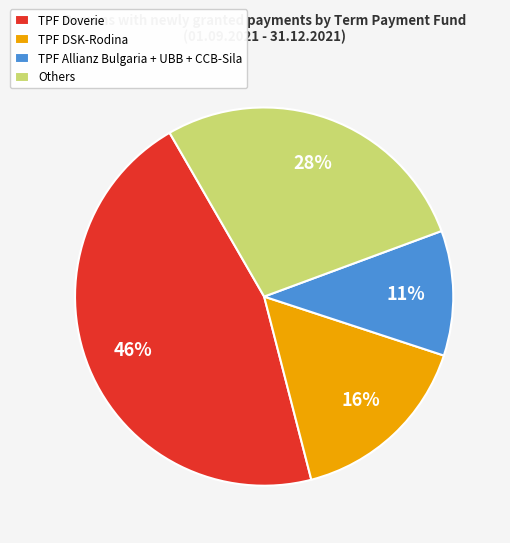

Combined, do TPF DSK-Rodina and Others account for over 50%?

No